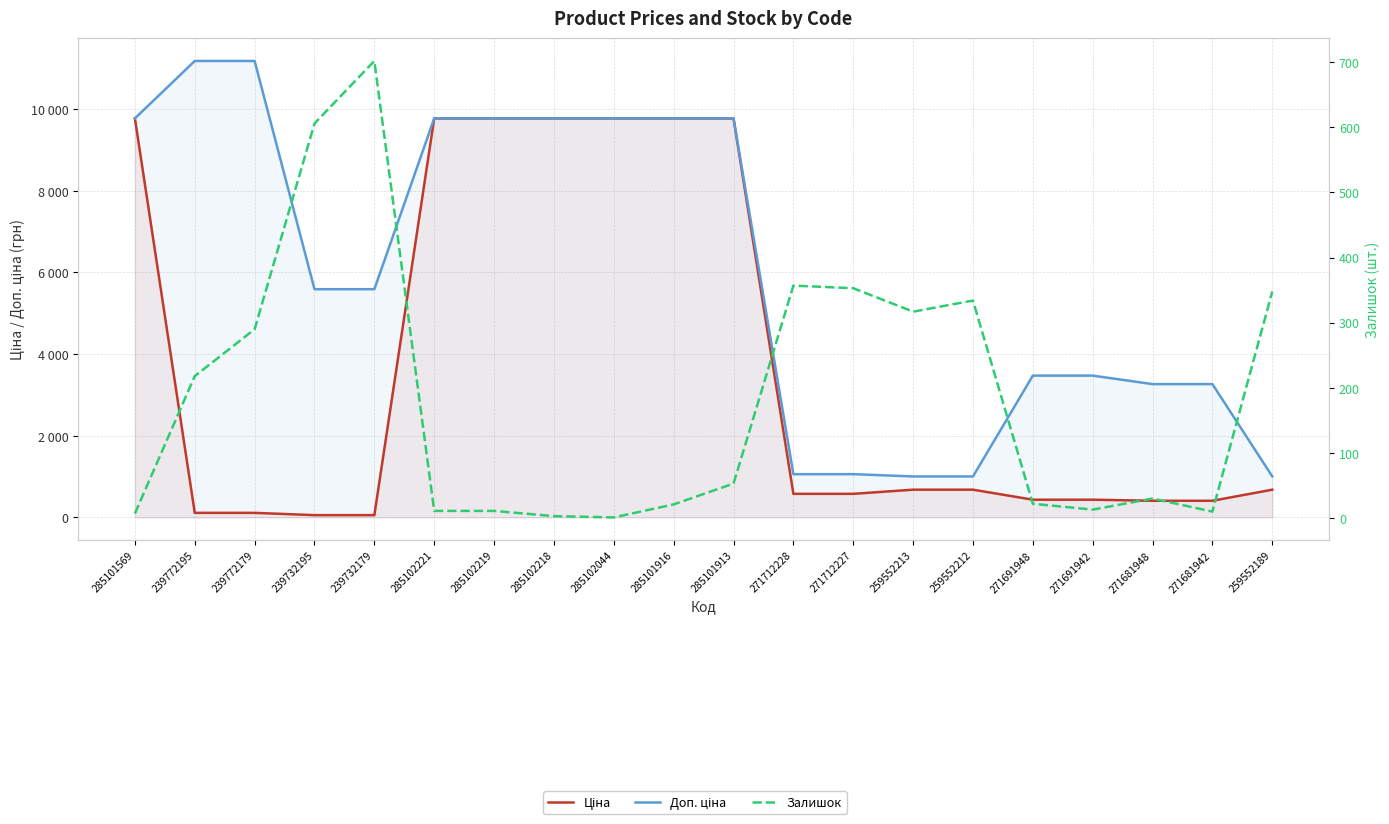

Which category has the lowest value in the Ціна series?

239732195